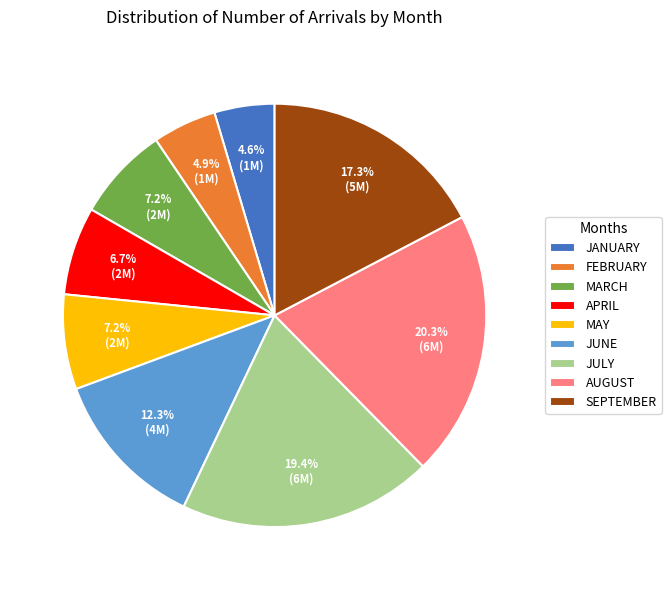

How much of the chart is everything except APRIL?

93.3%